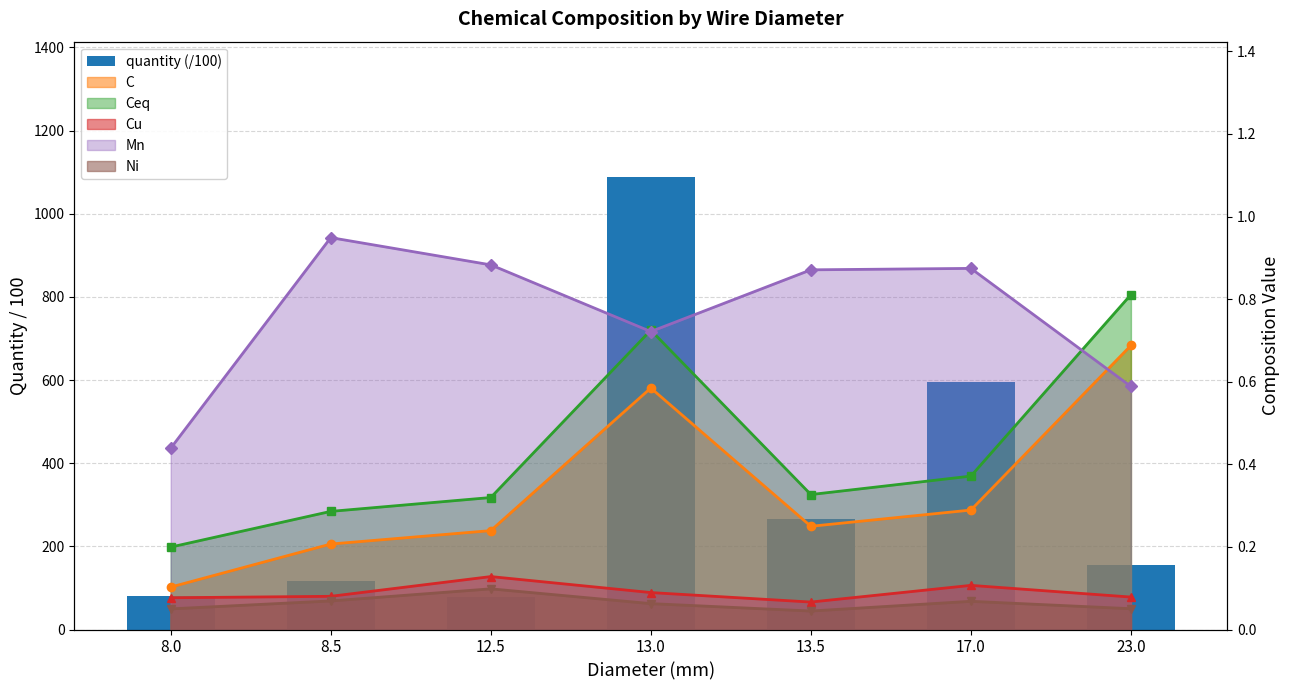

Approximately how many times larger is the value at 8.5 compared to 8.0?

1.4